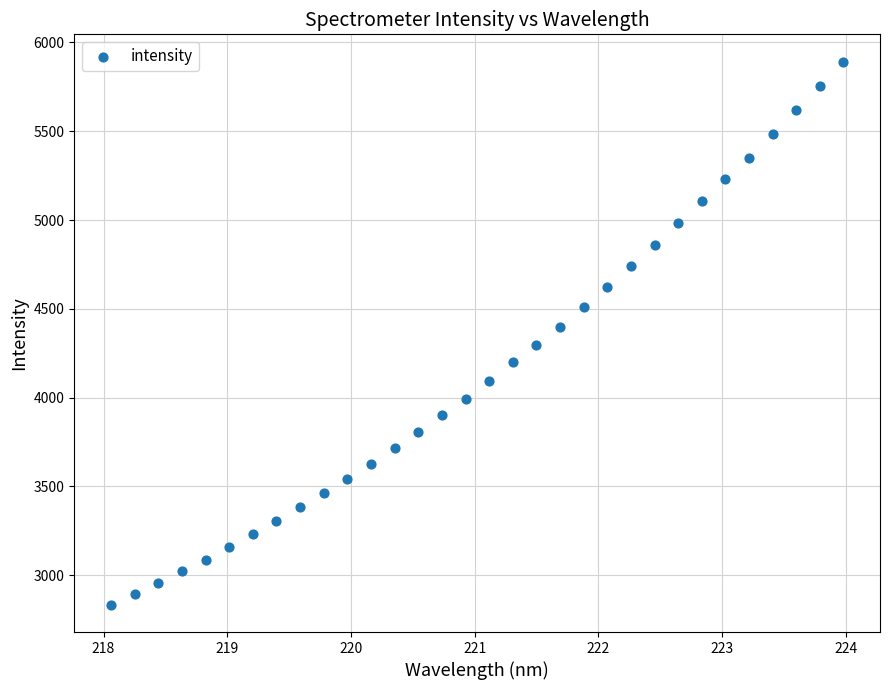

What is the range of Y values (max minus min)?

3060.0